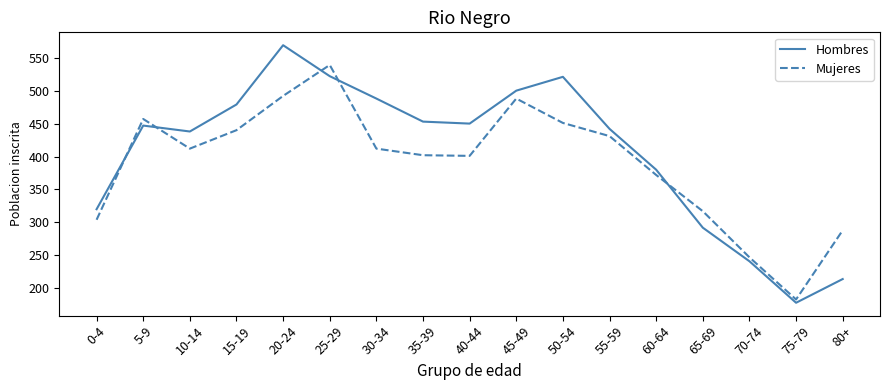

What are all the series names shown in the legend?

Hombres, Mujeres